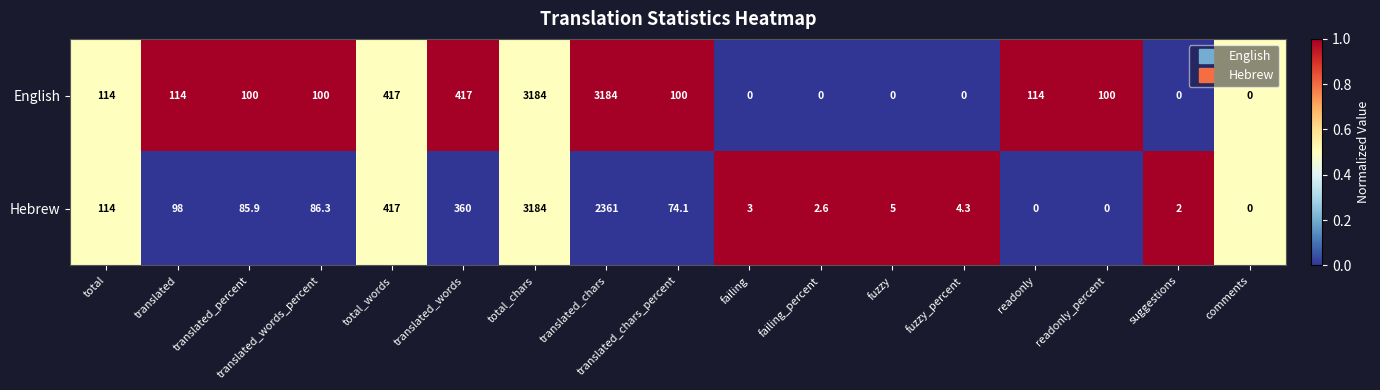

What is the sum of the English values at translated_percent and fuzzy?

100.0